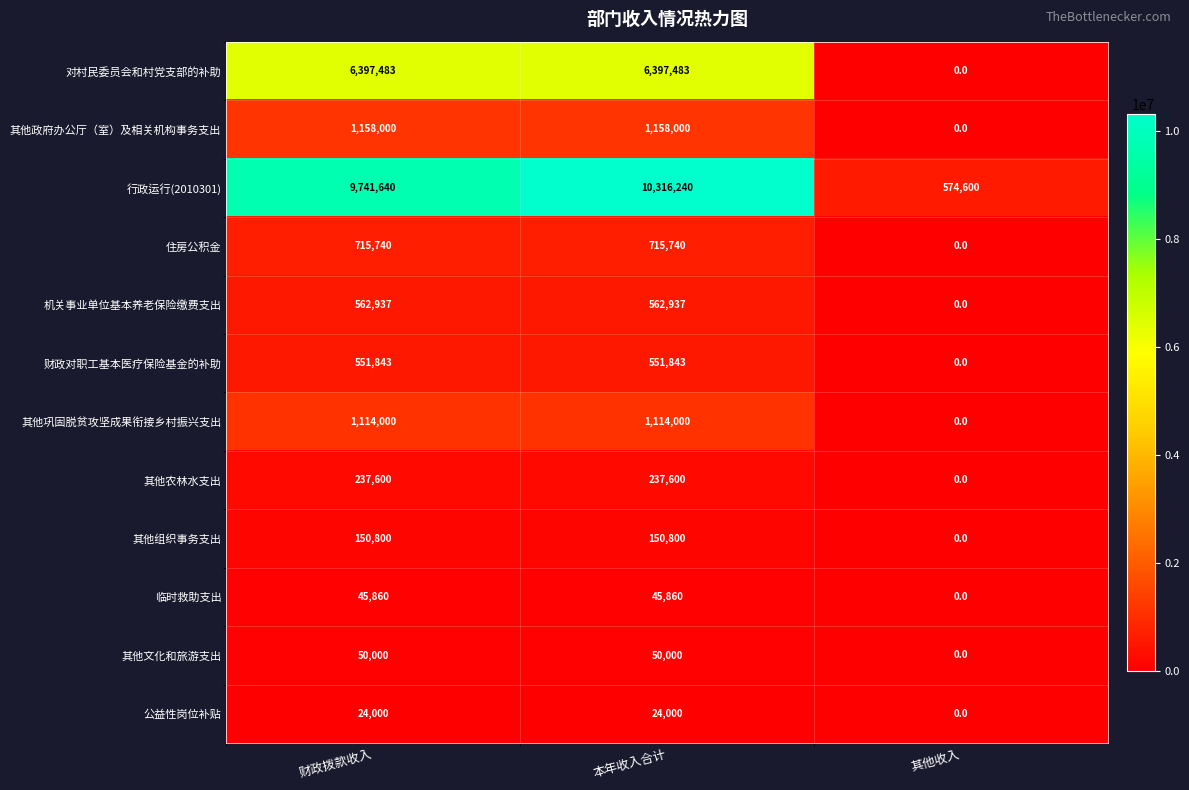

What is the sum of all 其他政府办公厅（室）及相关机构事务支出 values?

2316000